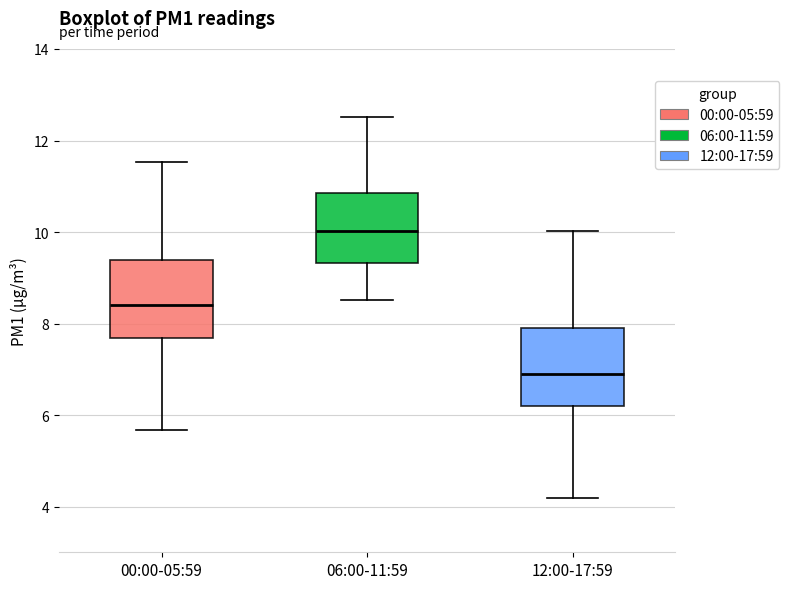

Which box's median line is the lowest?

12:00-17:59